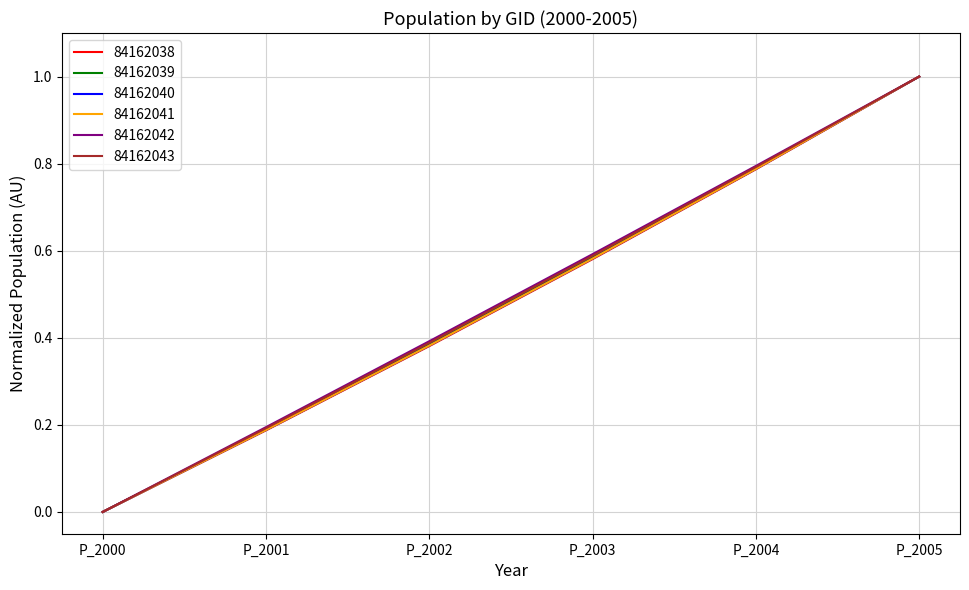

What are all the series names shown in the legend?

84162038, 84162039, 84162040, 84162041, 84162042, 84162043